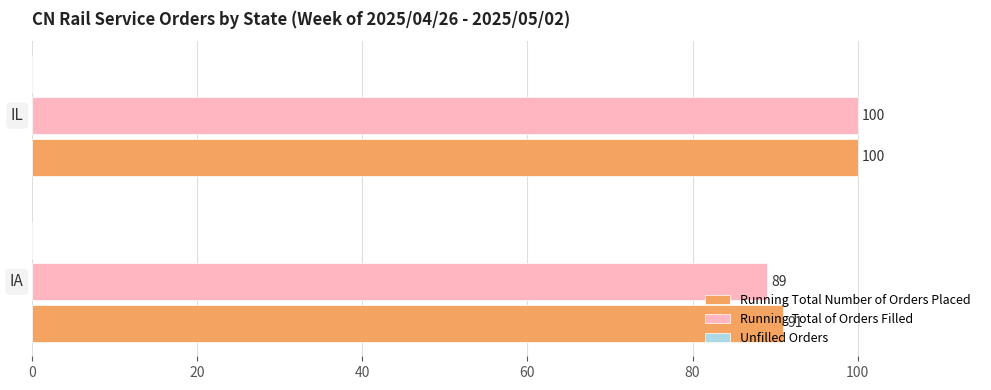

Which series has the largest total across all categories?

Running Total Number of Orders Placed